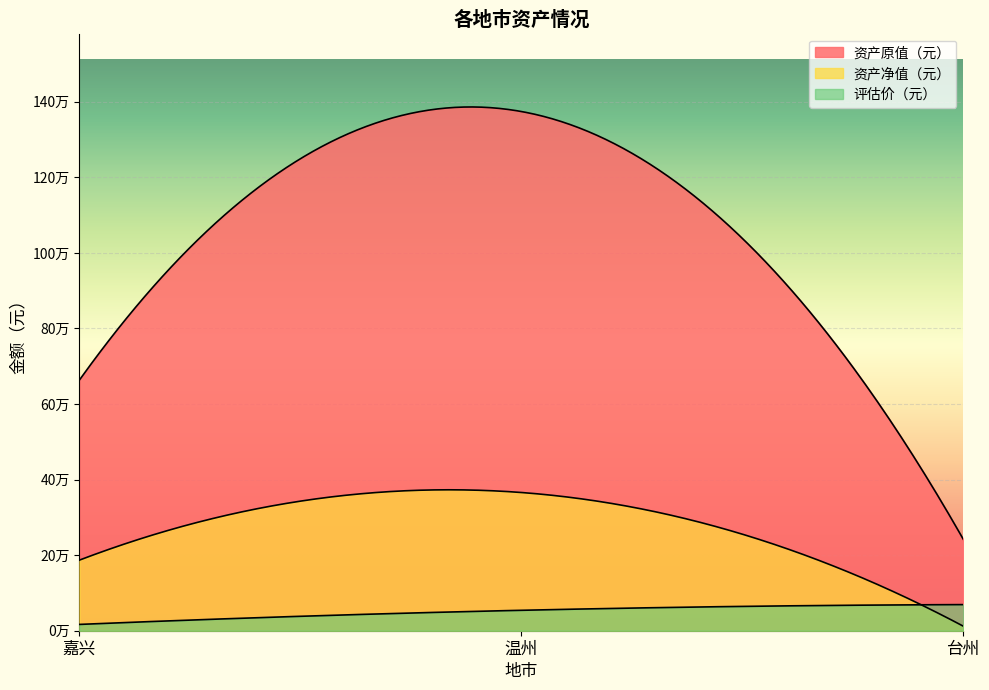

What is the difference between the maximum and minimum values in the 评估价（元） series?

52409.5